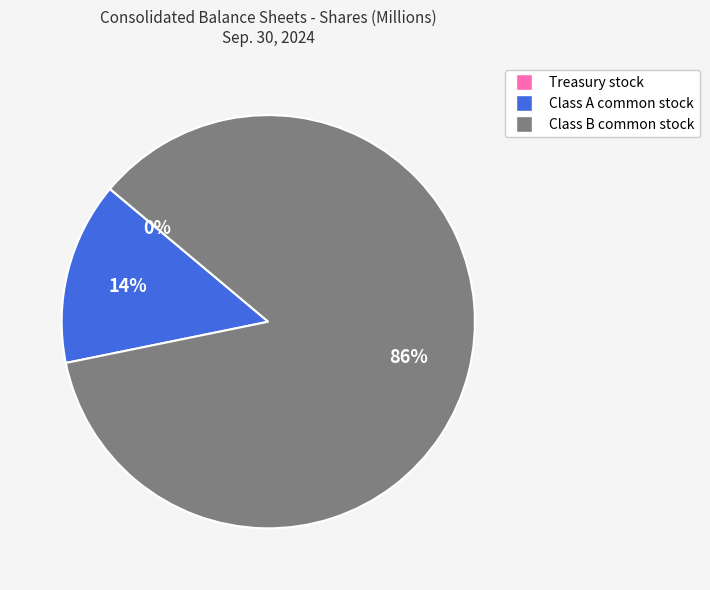

To the nearest percent, what is the average slice percentage?

33%